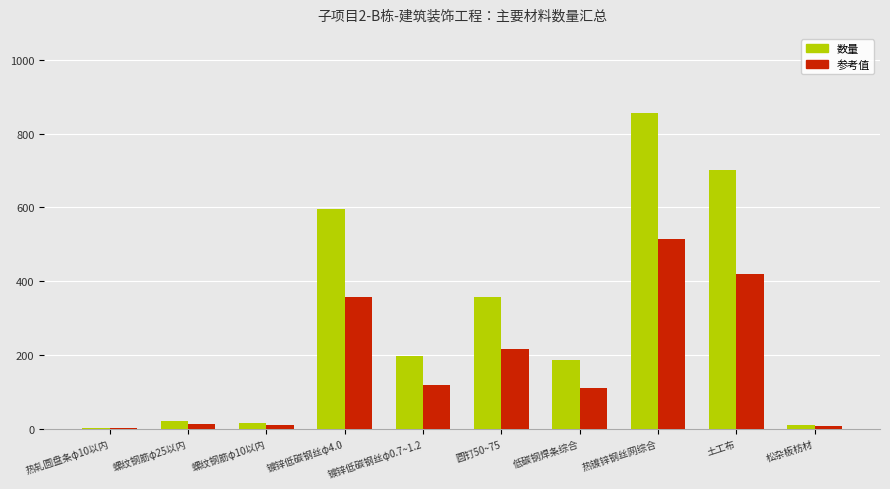

At which category is the sum across all series the highest?

热镀锌钢丝网综合